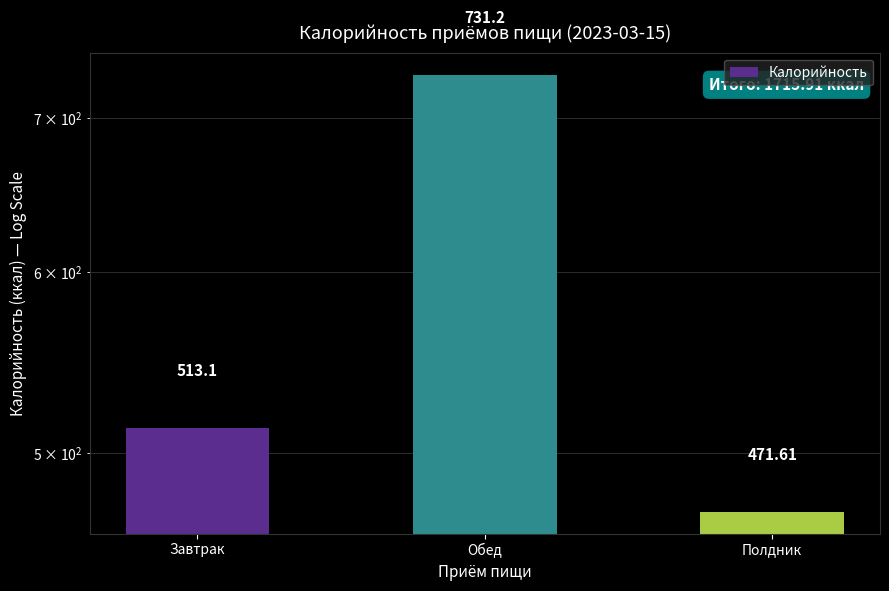

What is the difference between the maximum and minimum values?

259.6